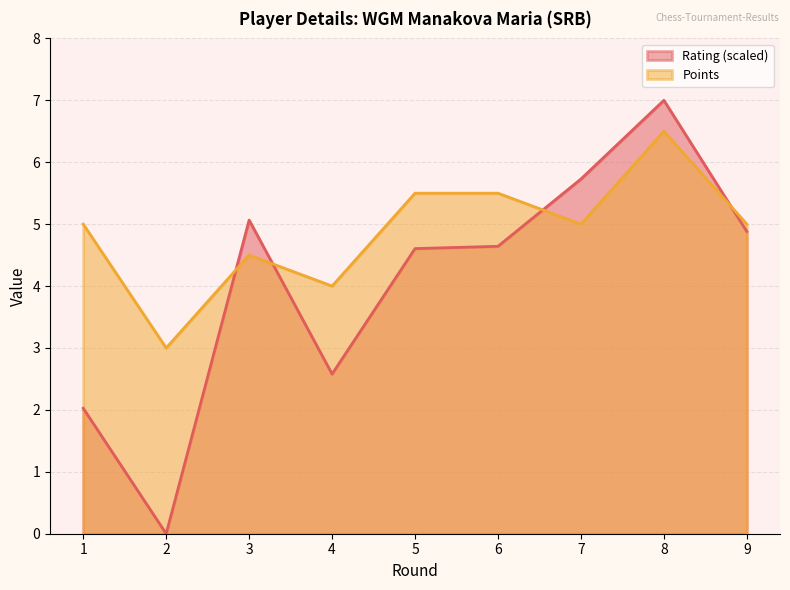

What is the average value of the Points series?

4.9